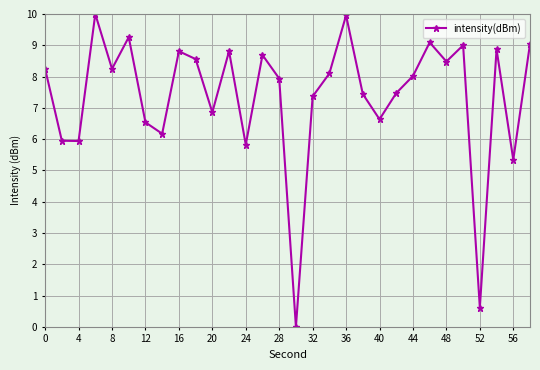

How many points are lower than both their immediate neighbors (excluding endpoints)?

10